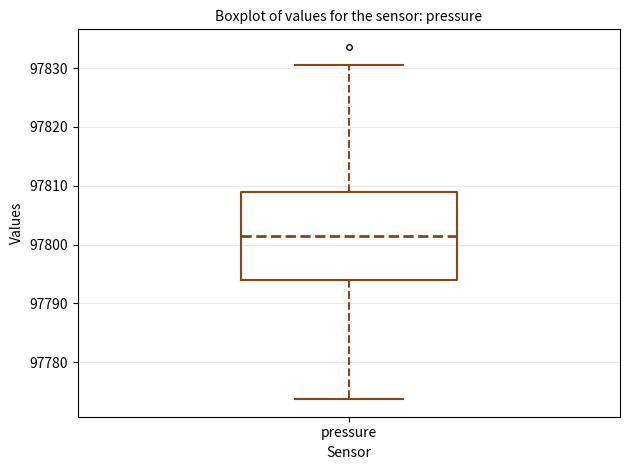

Where is the lower edge of the box for pressure on the y-axis? The values are not printed on the chart, so give them approximately, as read against the axis.

97794